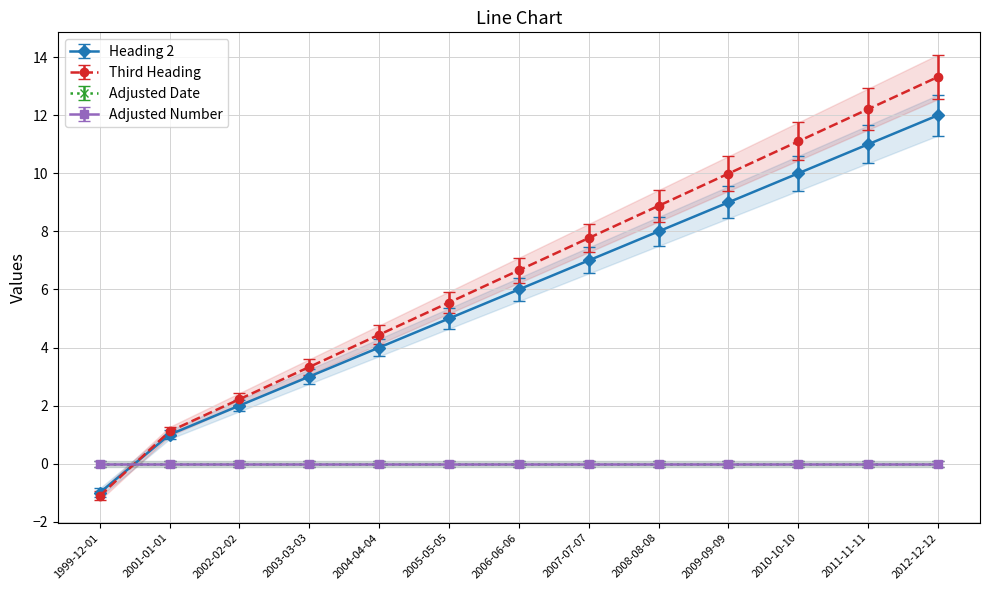

How many positive values does the Third Heading series have?

12